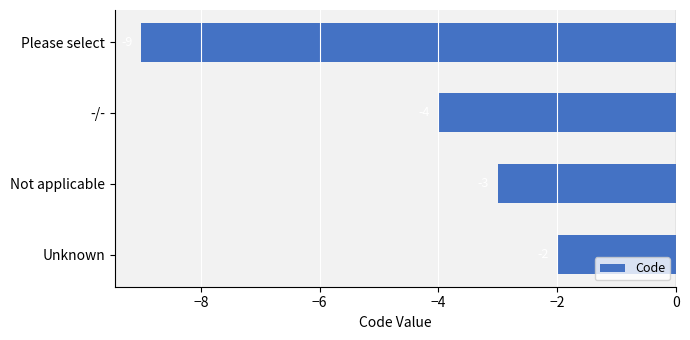

The value at -/- is -5. True or false?

False